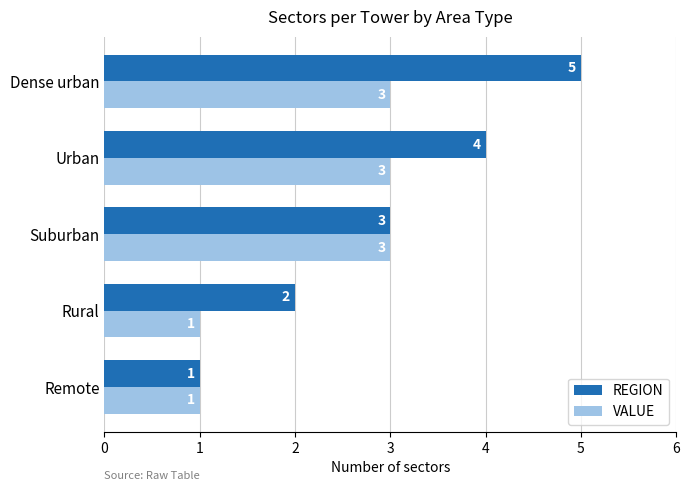

Rank the series by their maximum value, from highest to lowest.

REGION, VALUE